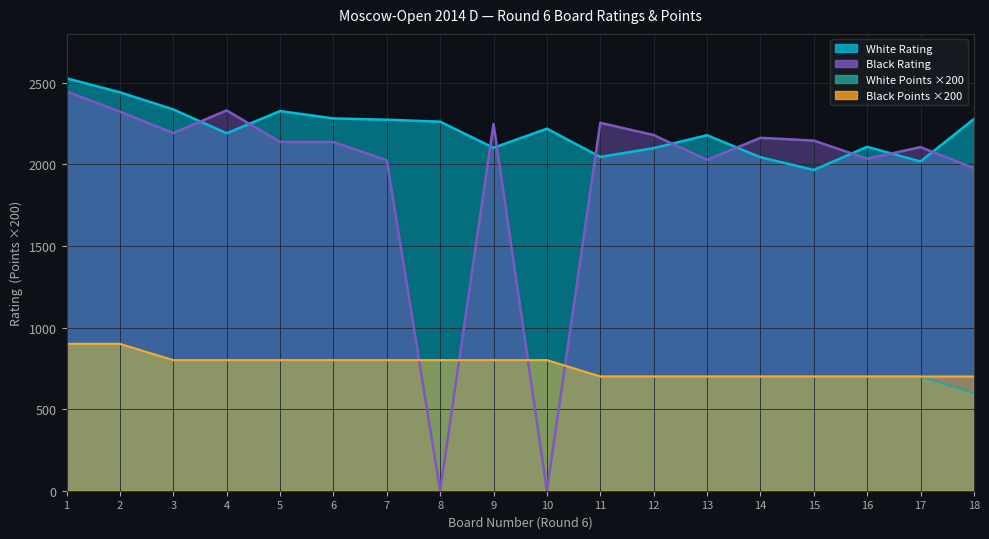

Which label corresponds to the largest value in the chart?

1